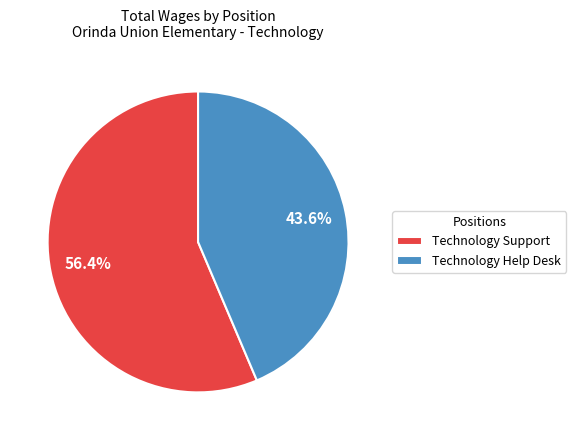

To the nearest percent, what is the combined percentage of Technology Support and Technology Help Desk?

100%